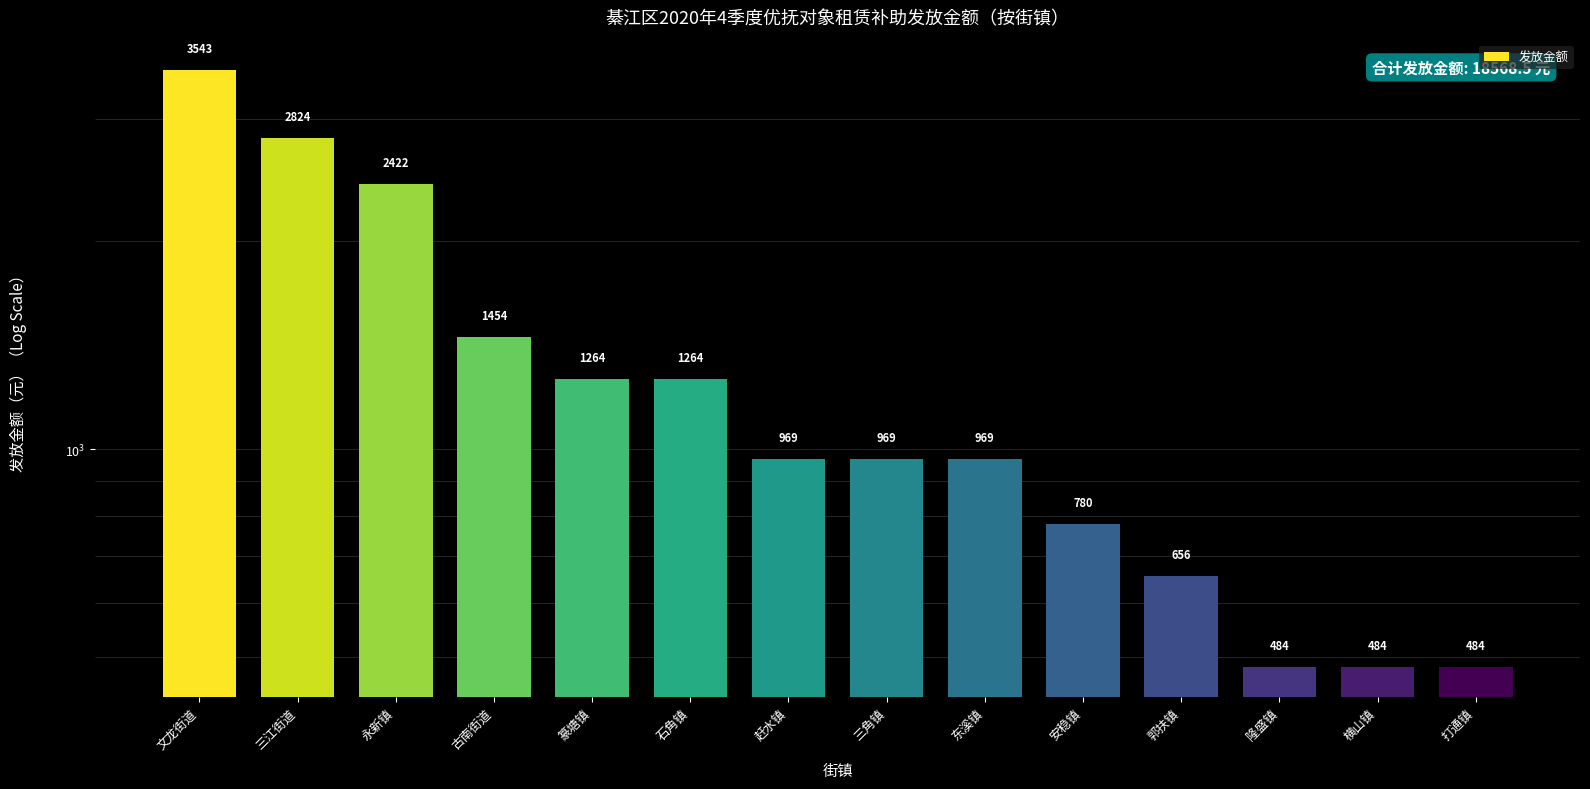

The value at 安稳镇 is 780.0. True or false?

True